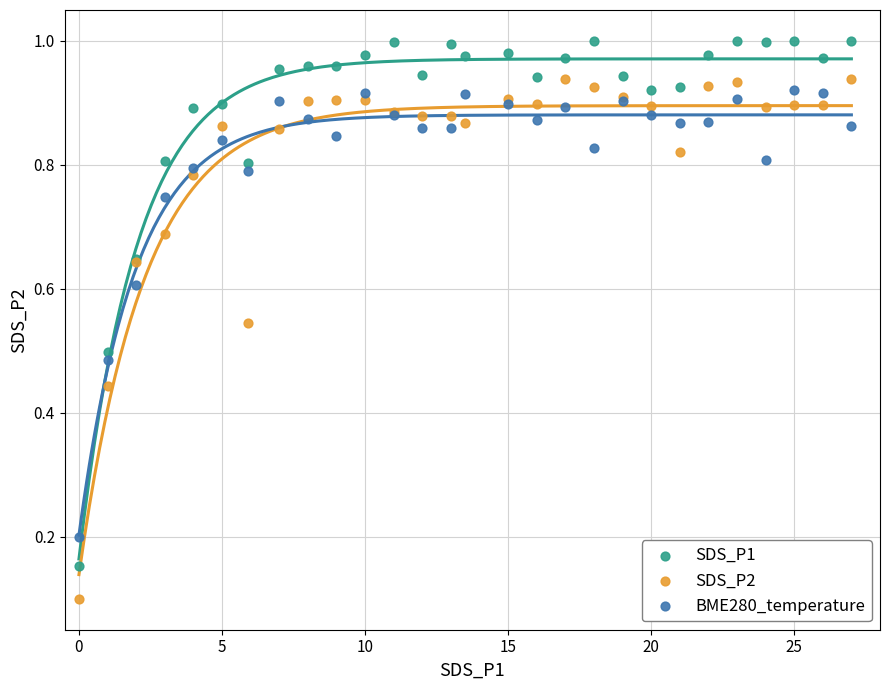

Which series reaches the minimum Y coordinate?

SDS_P2